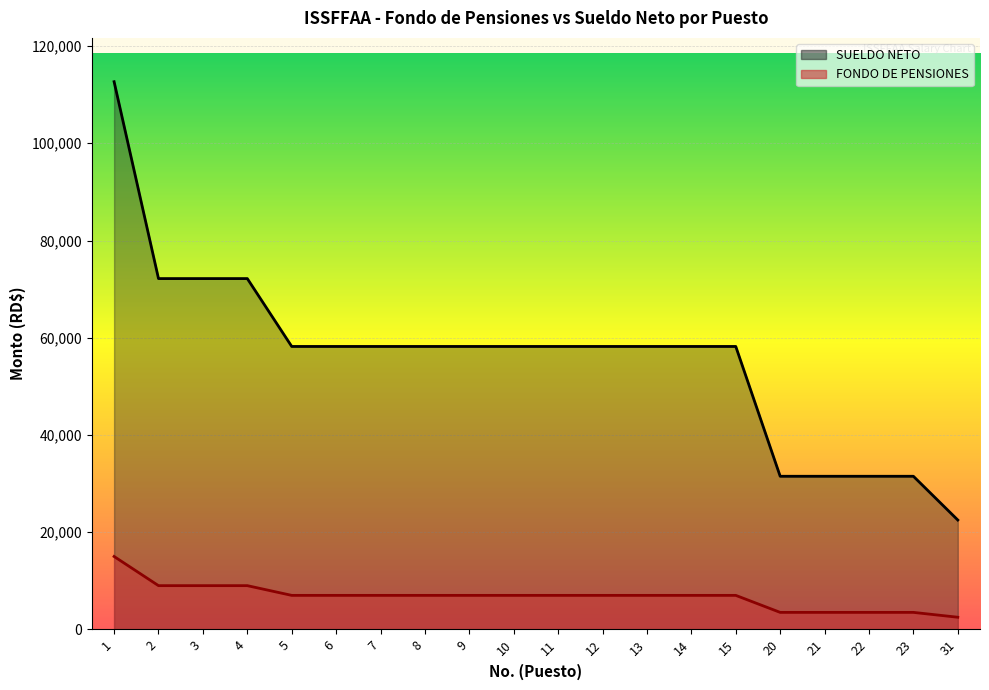

Which label corresponds to the largest value in the chart?

1